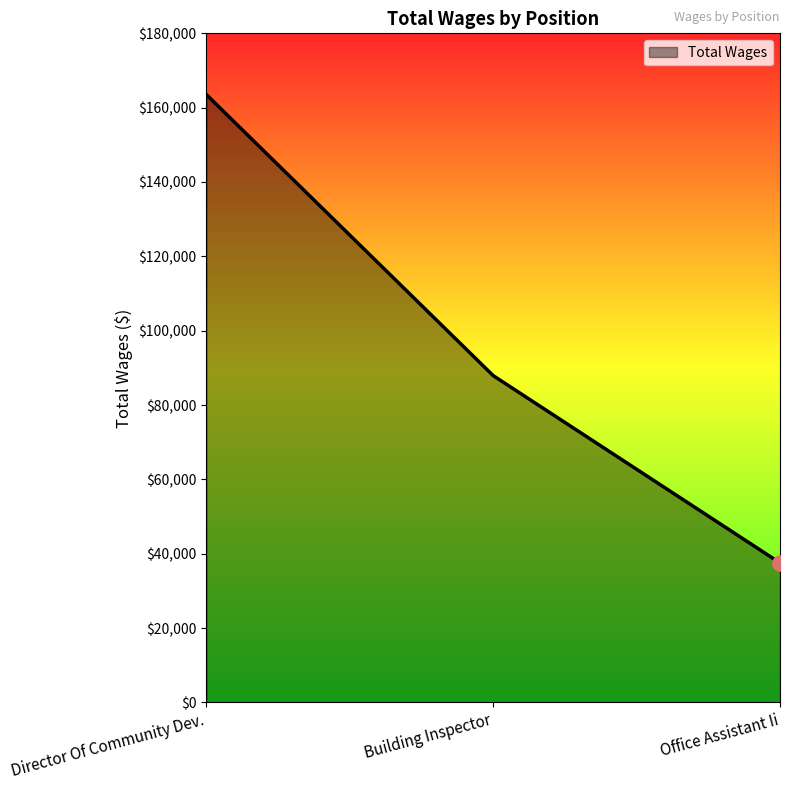

Approximately how many times larger is the value at Building Inspector compared to Office Assistant Ii?

2.3